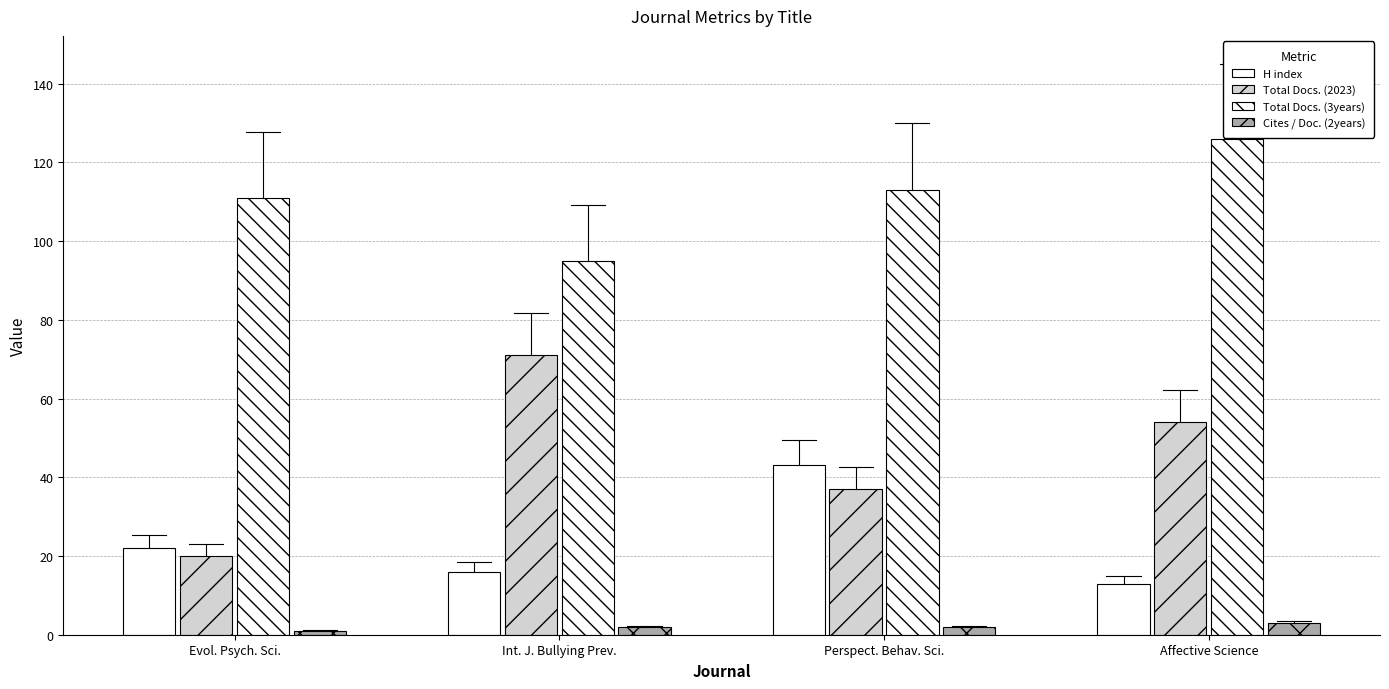

Does the chart contain stacked bars?

No